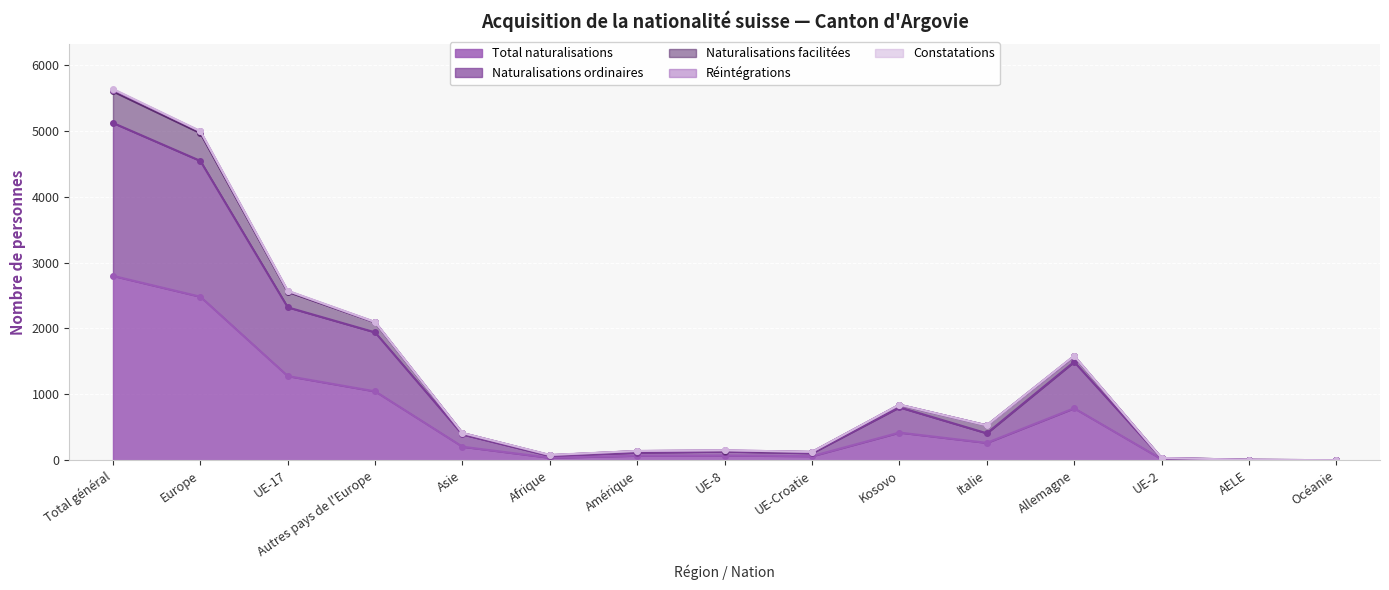

At which label is Total naturalisations closest to 1399?

UE-17